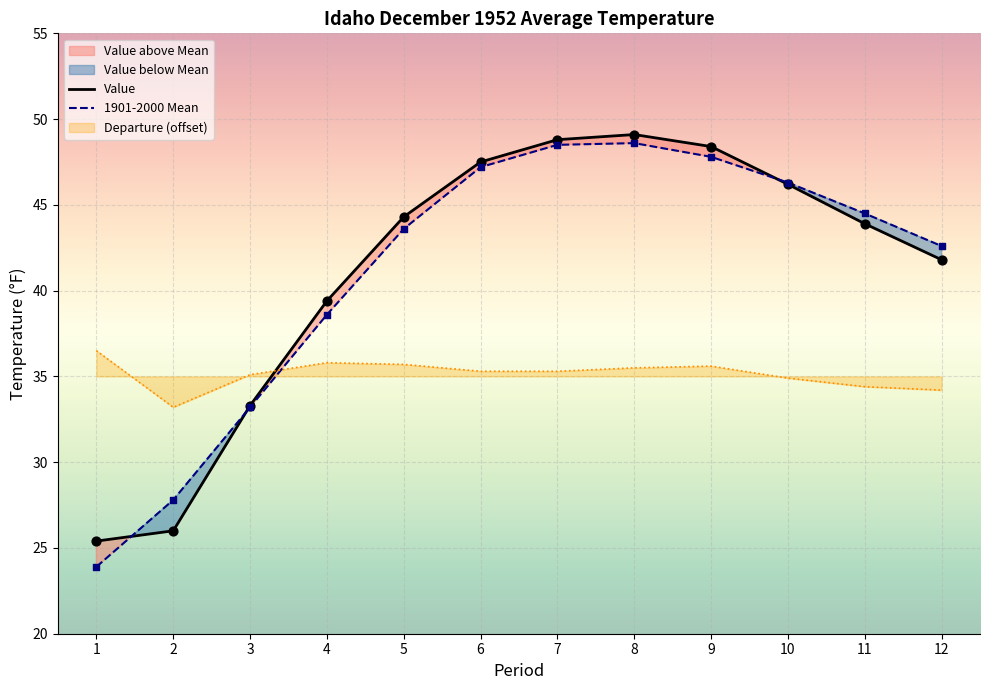

At which category is the sum across all series the highest?

8